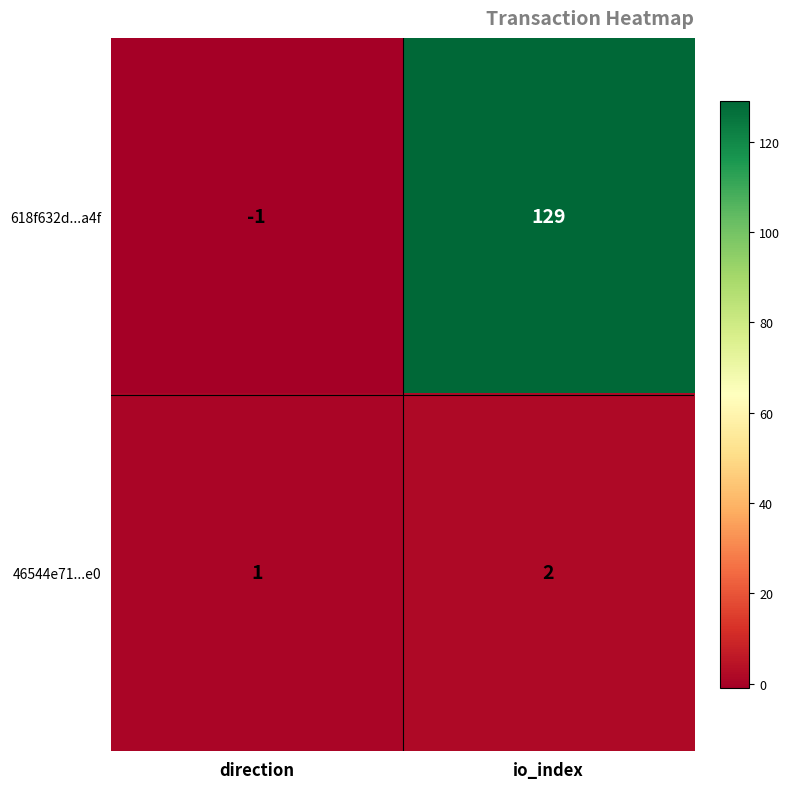

Which series has the largest total across all categories?

618f632d...a4f